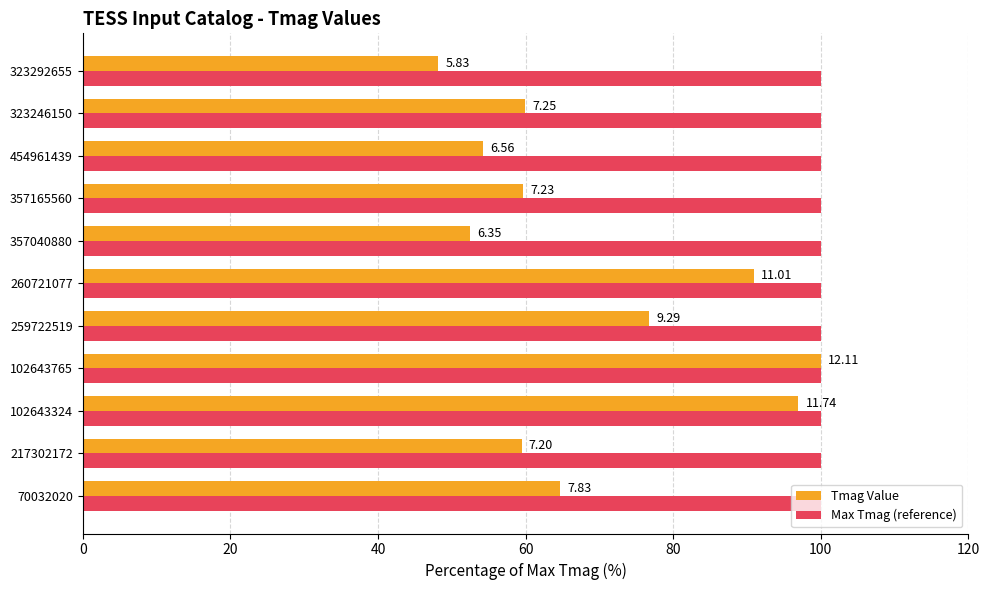

What are all the series names shown in the legend?

Tmag Value, Max Tmag (reference)